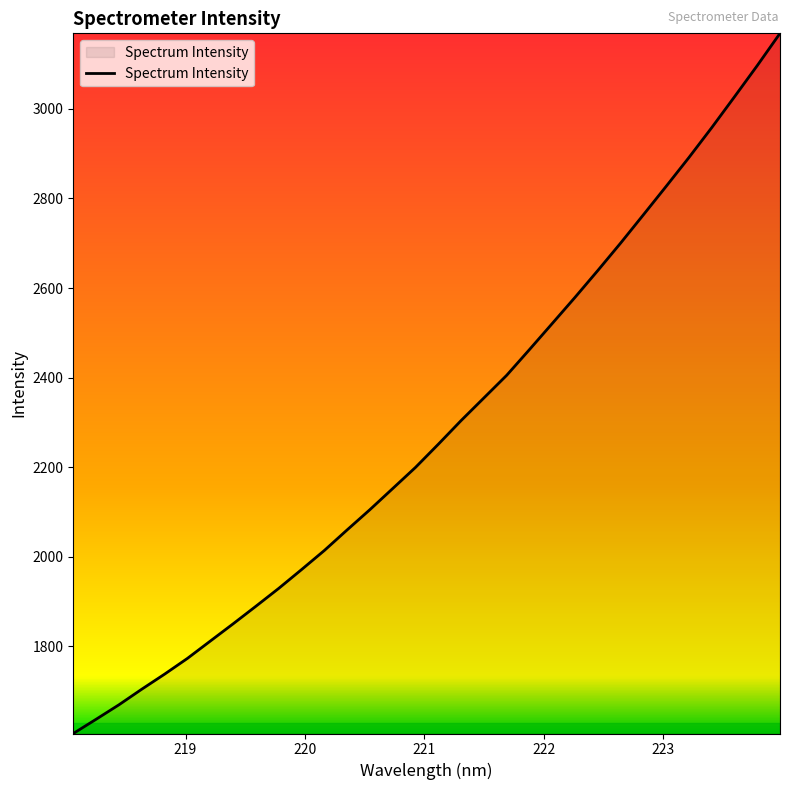

What is the difference between the maximum and minimum values?

1564.1